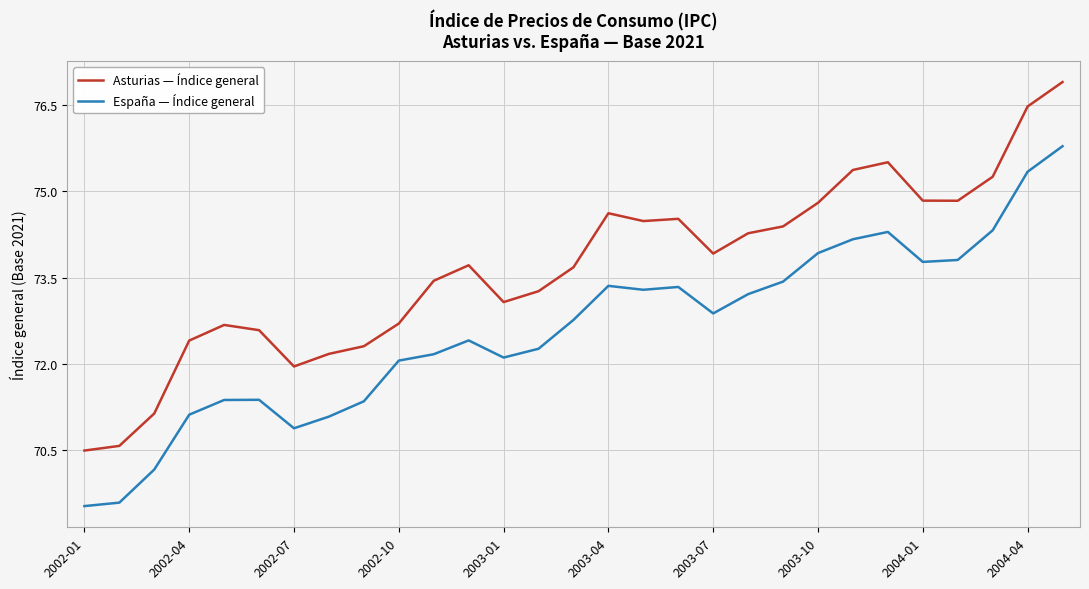

Rank the series by their average value, from lowest to highest.

España — Índice general, Asturias — Índice general